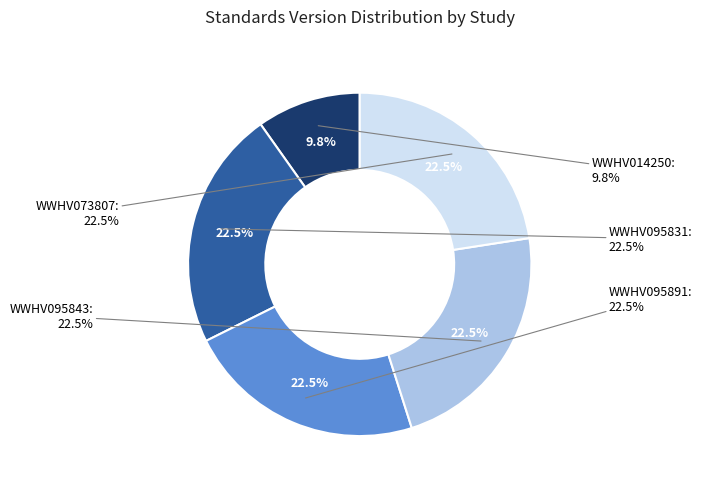

How many slices are in this pie chart?

5